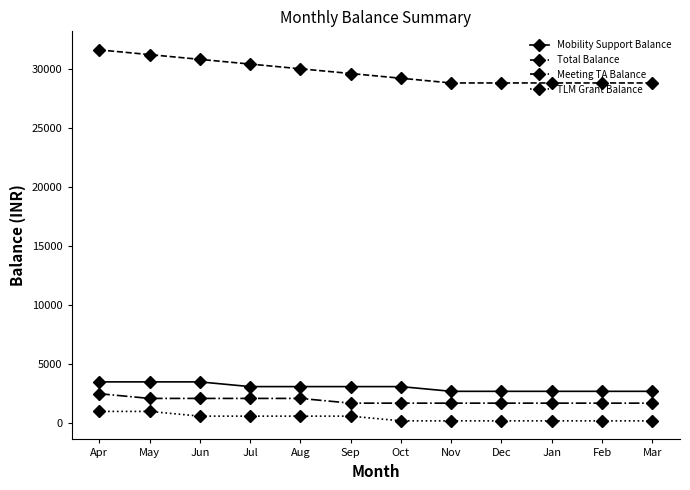

Does the chart have visible grid lines?

No